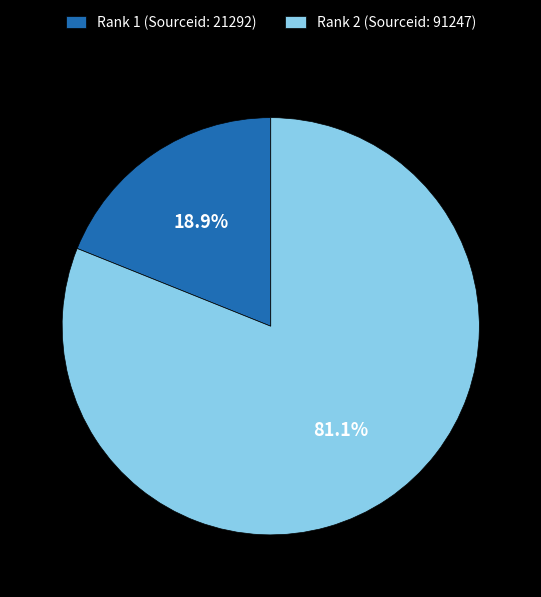

To the nearest percent, what is the average slice percentage?

50%